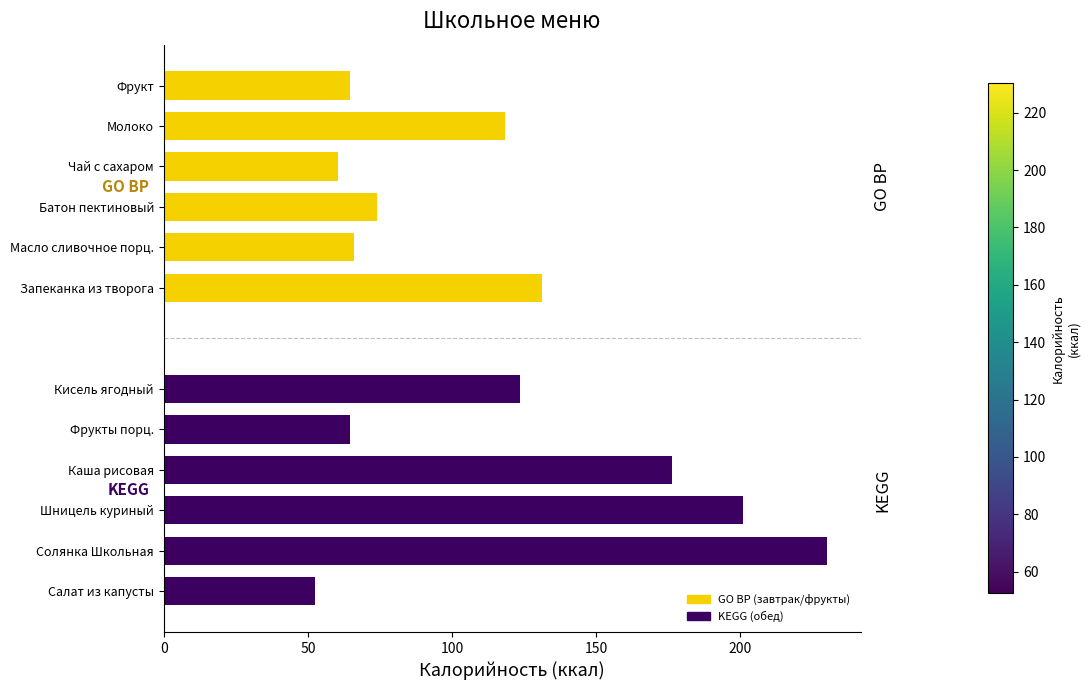

Read the KEGG value at Шницель куриный.

201.0